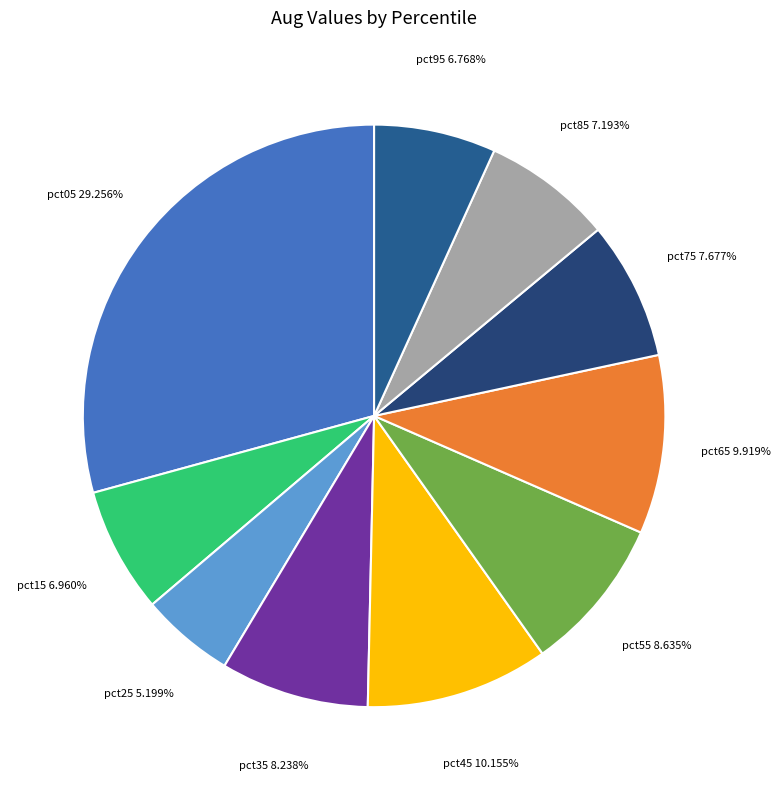

Does pct35 account for over 50% of the chart?

No